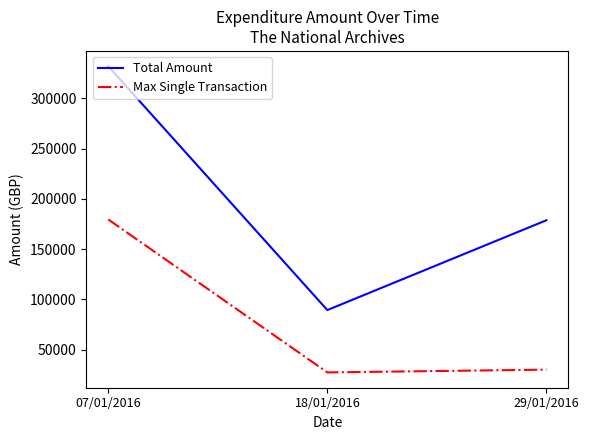

How many series are shown in this chart?

2